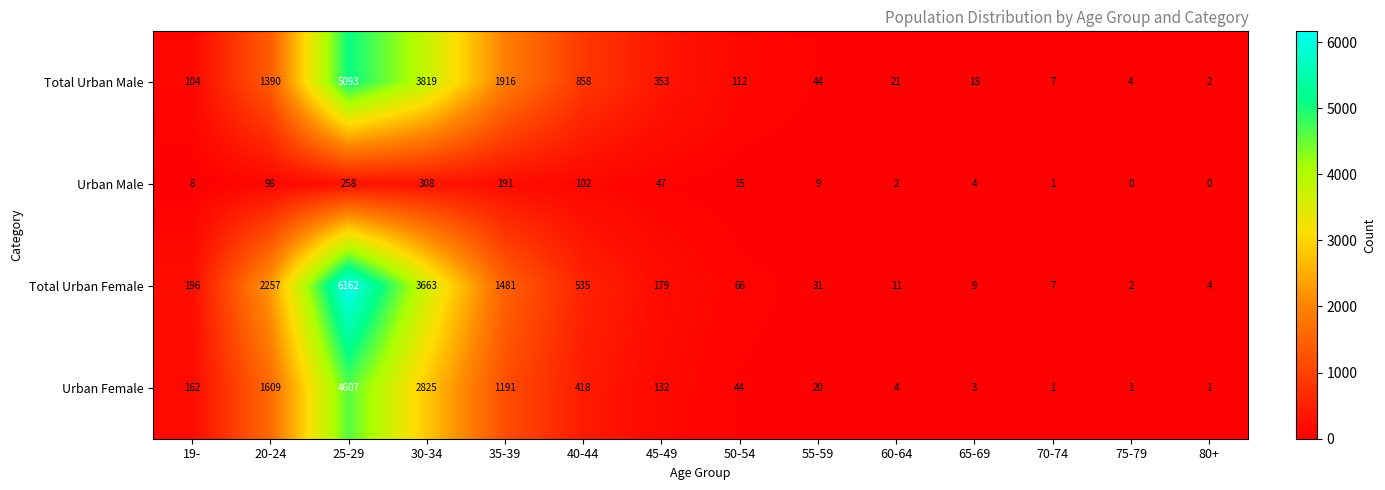

Where does the Total Urban Male series first go above 112?

20-24